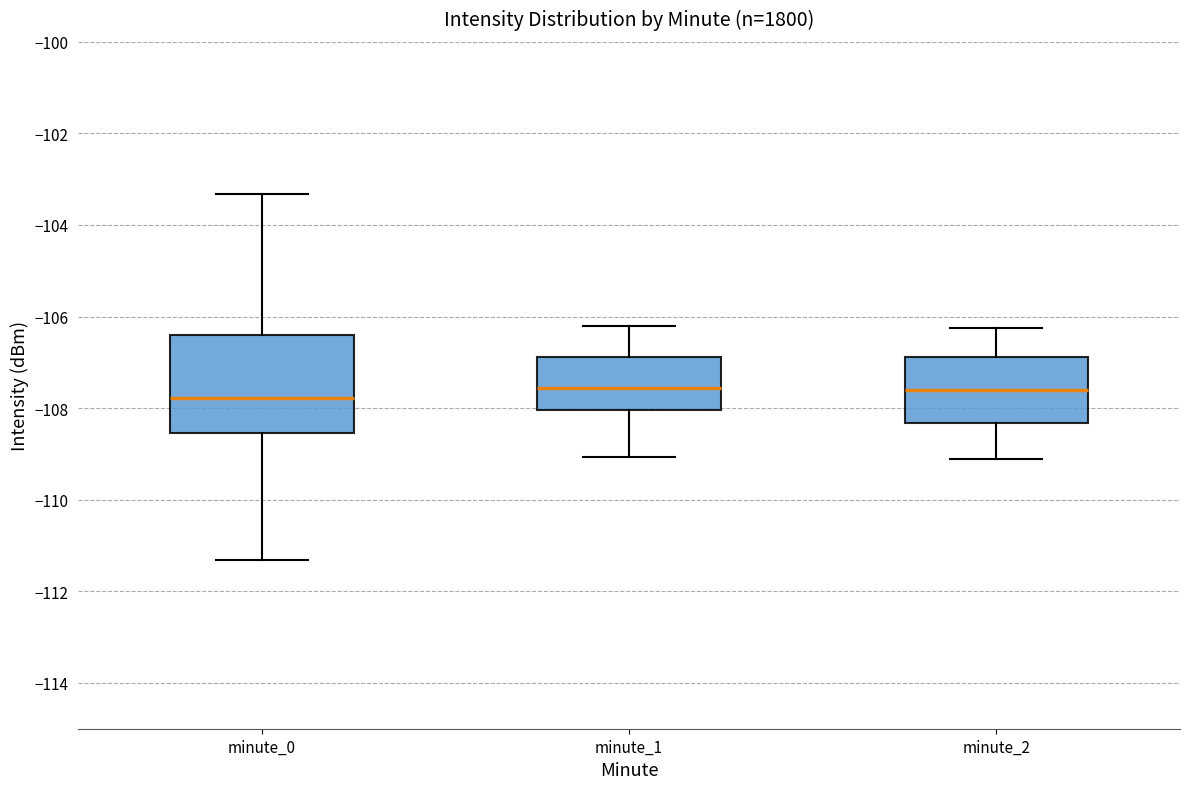

Reading left to right, read every box against the y-axis: the position of its median line, the range the box covers, and the ends of its whiskers. The values are not printed on the chart, so give them approximately, as read against the axis.

minute_0: median -107.8, box -108.6 to -106.4, whiskers -111.4 to -103.4
minute_1: median -107.6, box -108.0 to -106.8, whiskers -109.0 to -106.2
minute_2: median -107.6, box -108.4 to -106.8, whiskers -109.0 to -106.2